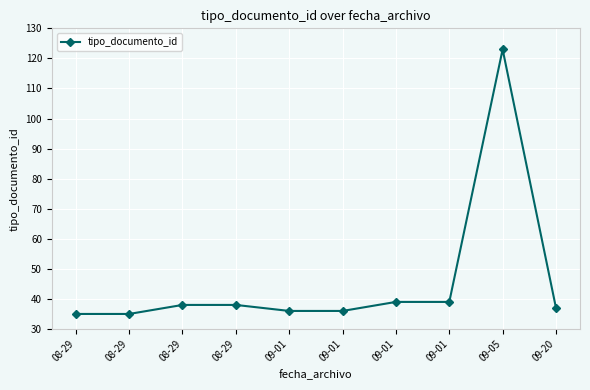

Reading left to right, transcribe all the data shown in this chart.

08-29=35	08-29=35	08-29=38	08-29=38	09-01=36	09-01=36	09-01=39	09-01=39	09-05=123	09-20=37